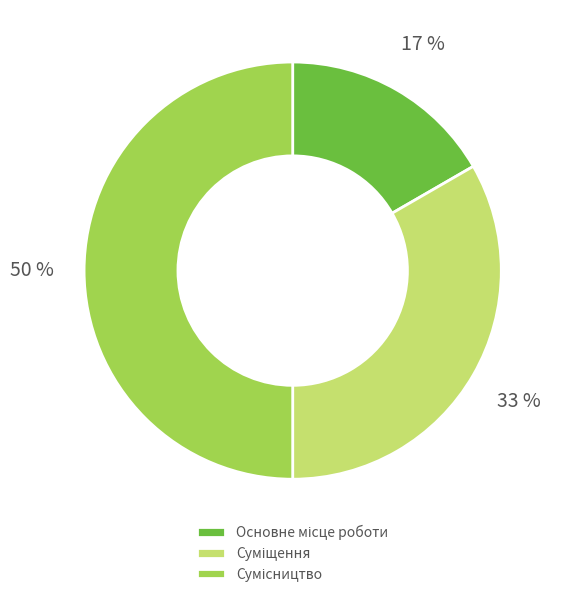

To the nearest percent, what is the average slice percentage?

33%